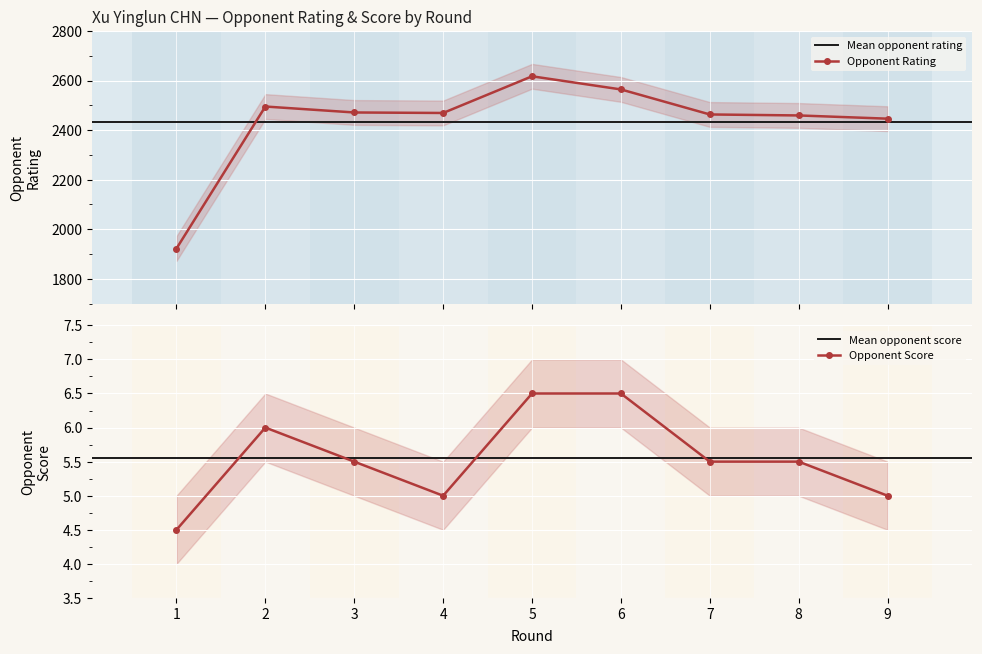

The value of Opponent Score (col_6) at 7 is 5.5. True or false?

True